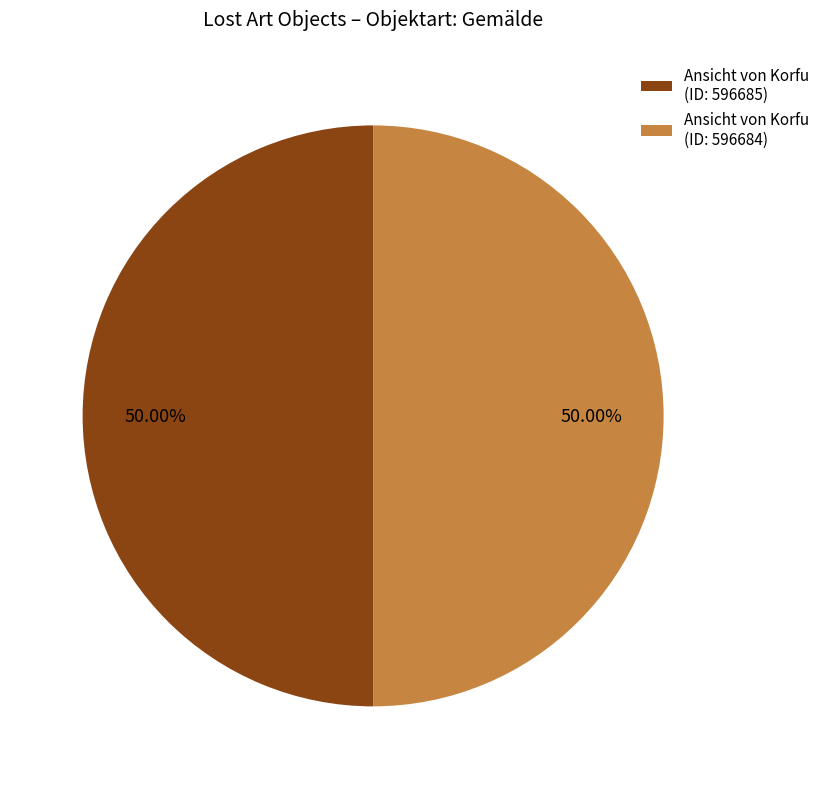

Combined, do Ansicht von Korfu (ID: 596684) and Ansicht von Korfu (ID: 596685) account for over 50%?

Yes